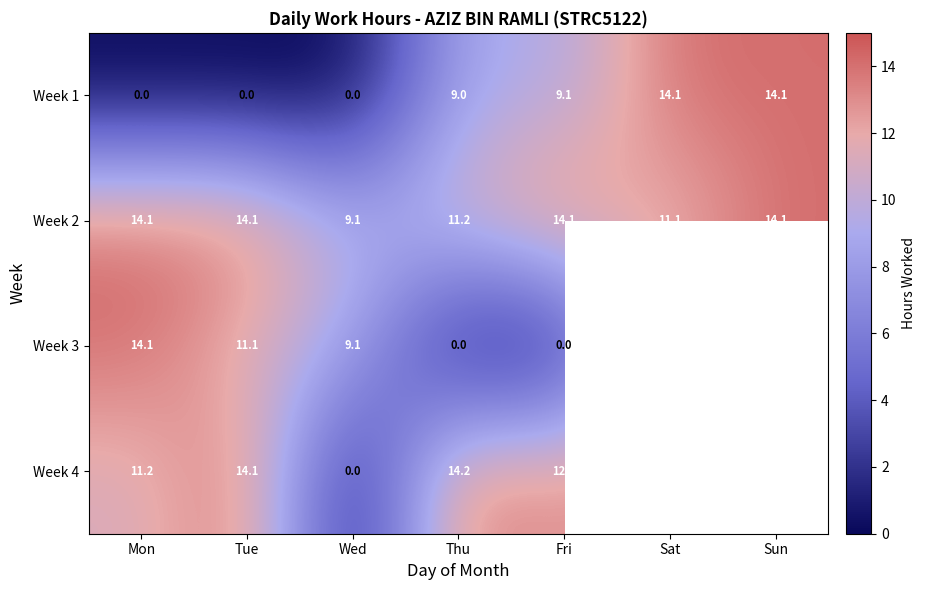

The Week 4 series shows 5.4 at Fri. True or false?

False